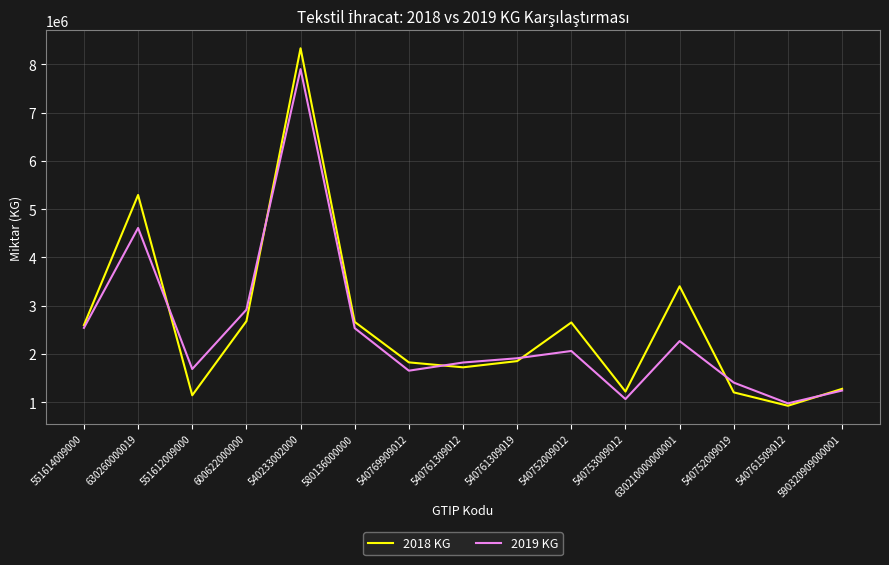

At which category is the sum across all series the highest?

540233002000